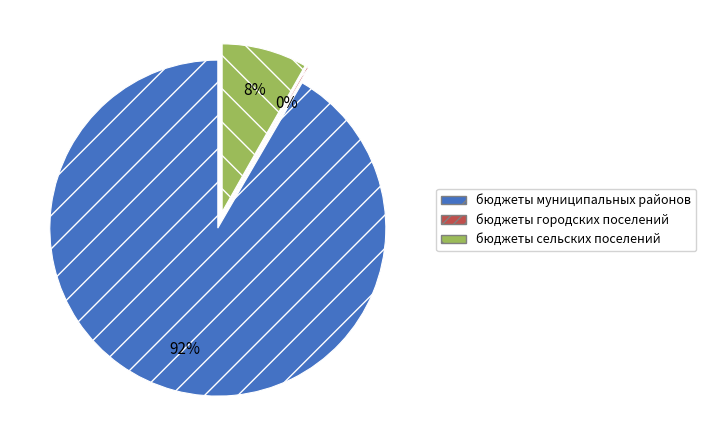

To the nearest percent, what portion does бюджеты сельских поселений represent?

8%